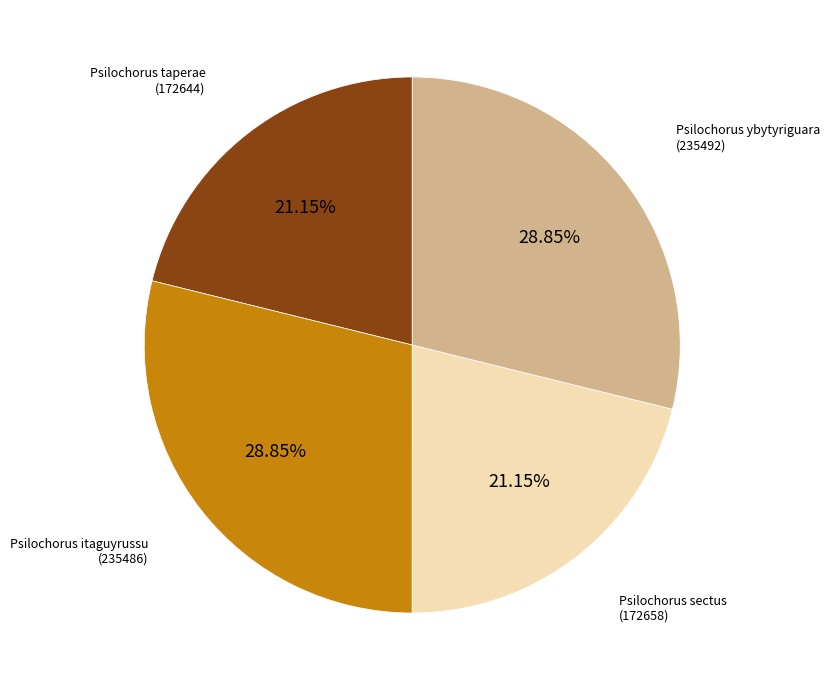

How many segments does this pie chart have?

4